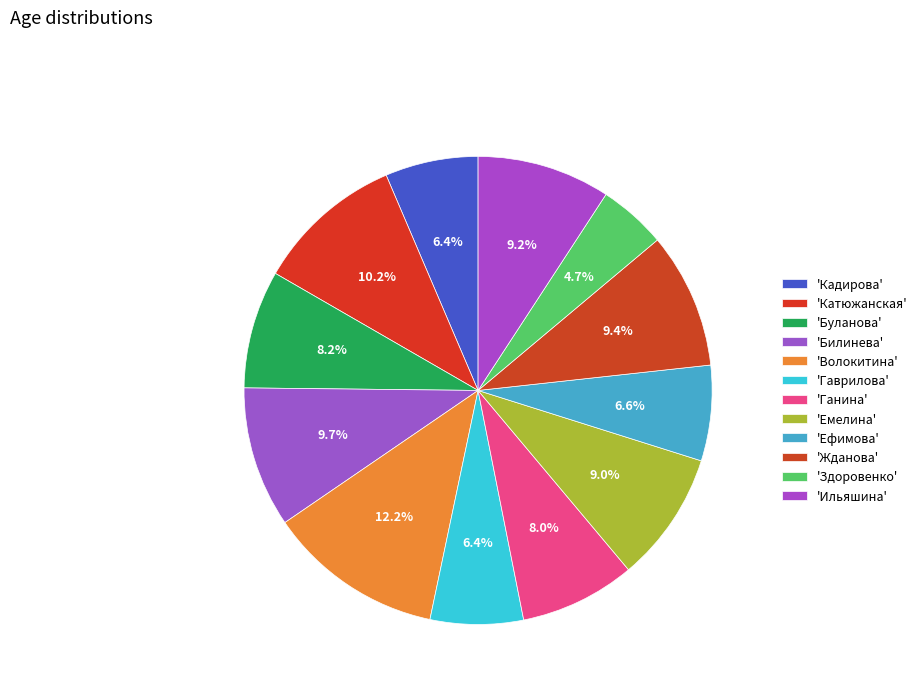

Count the number of slices in the pie.

12